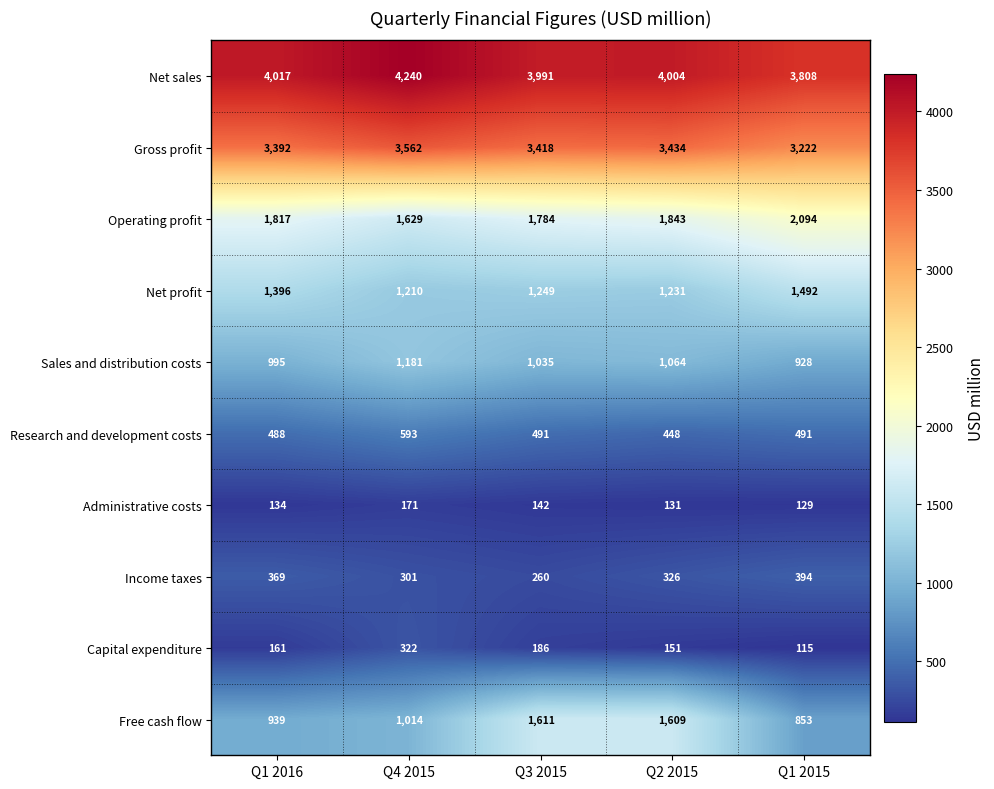

At Q1 2015, list the series in order from largest to smallest.

Net sales, Gross profit, Operating profit, Net profit, Sales and distribution costs, Free cash flow, Research and development costs, Income taxes, Administrative costs, Capital expenditure